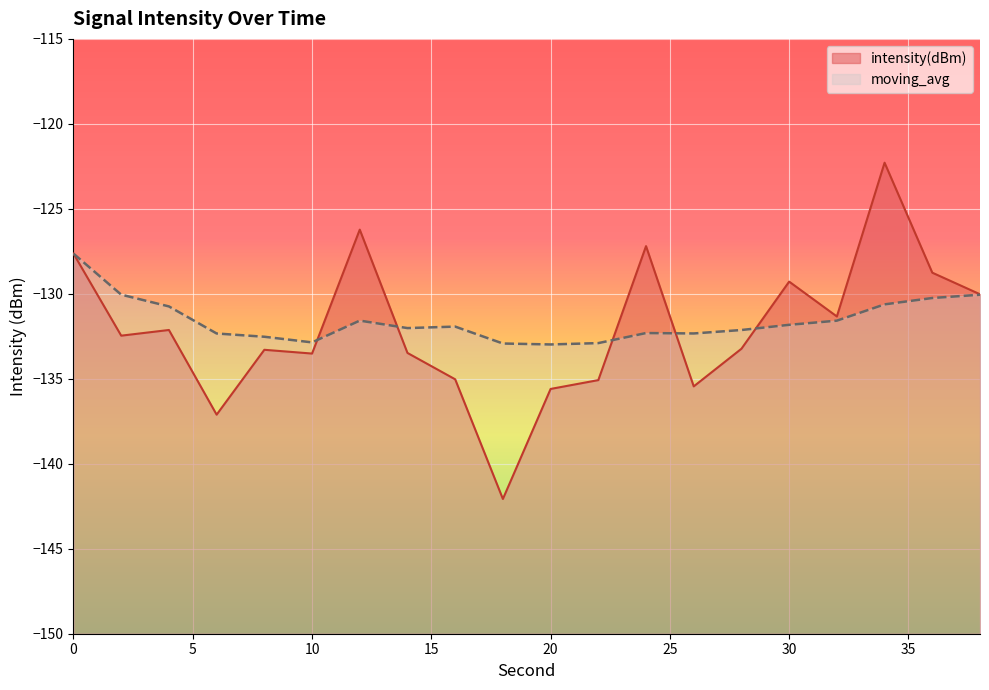

What is the average value of the intensity(dBm) series?

-132.1